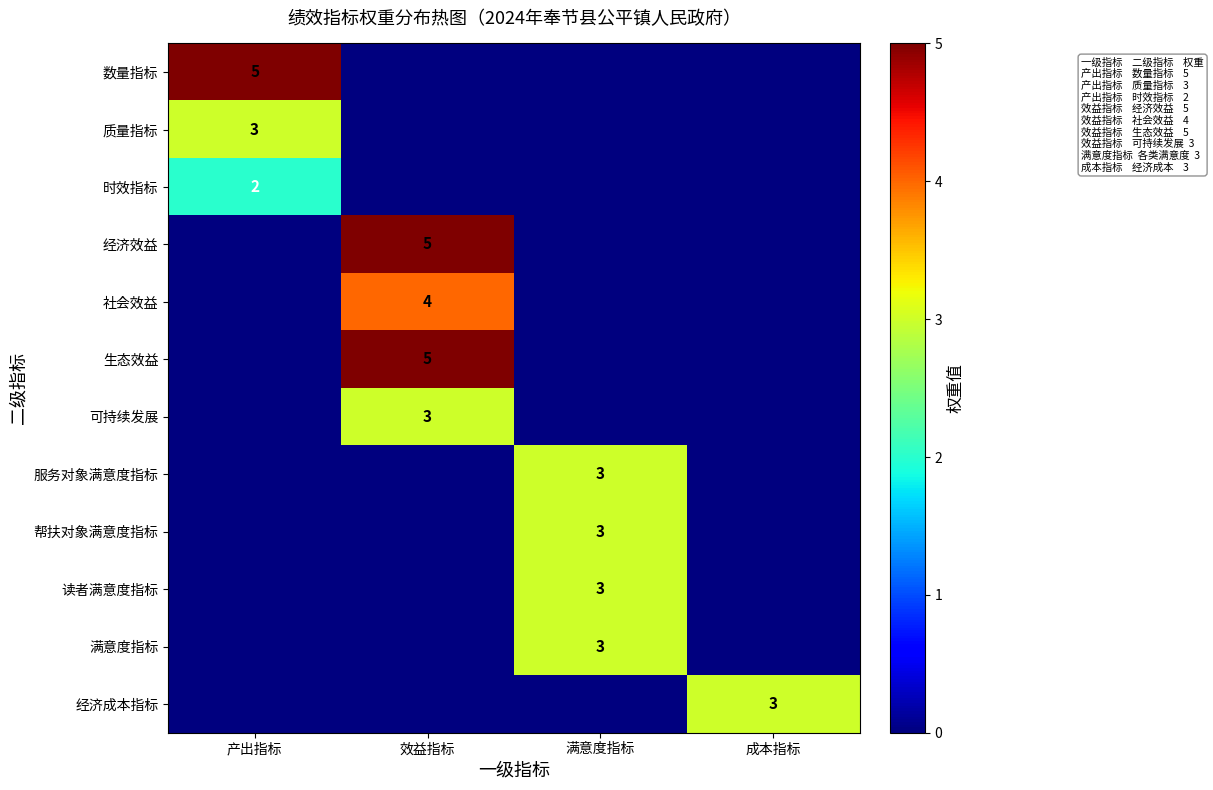

The value of 可持续发展 at 效益指标 is 5. True or false?

False